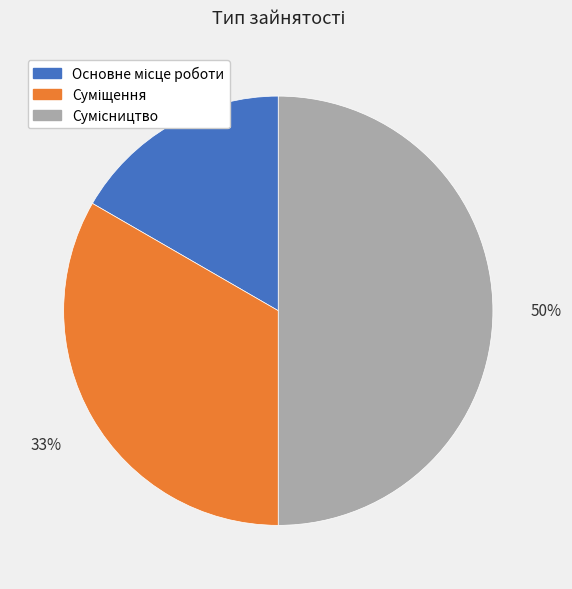

Count the number of slices in the pie.

3